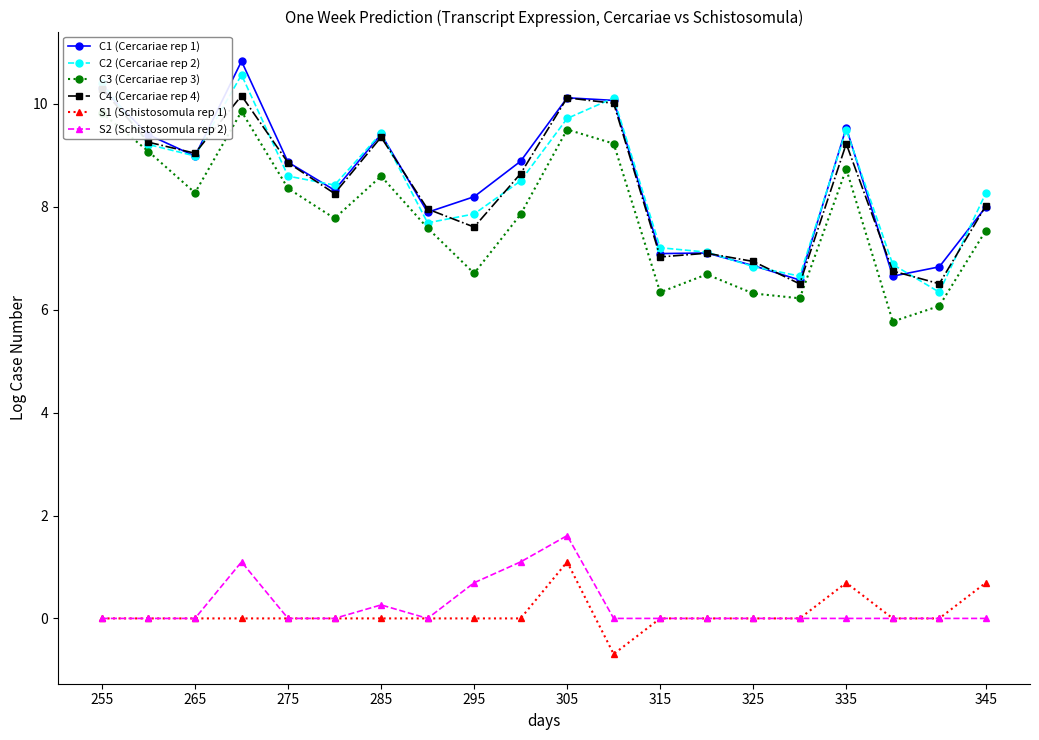

How many data points in C3 (Cercariae rep 3) are less than 7?

7